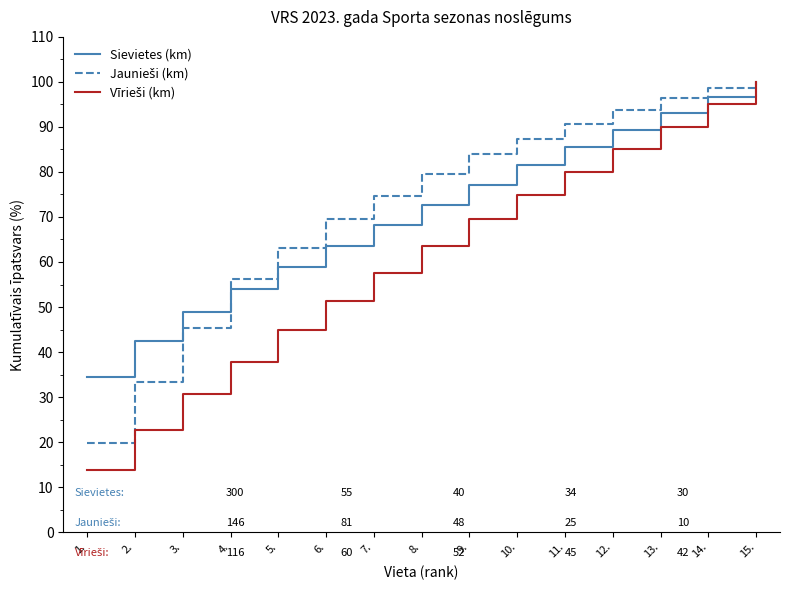

List the labels in order of Sievietes (km) value, largest first.

15., 14., 13., 12., 11., 10., 9., 8., 7., 6., 5., 4., 3., 2., 1.